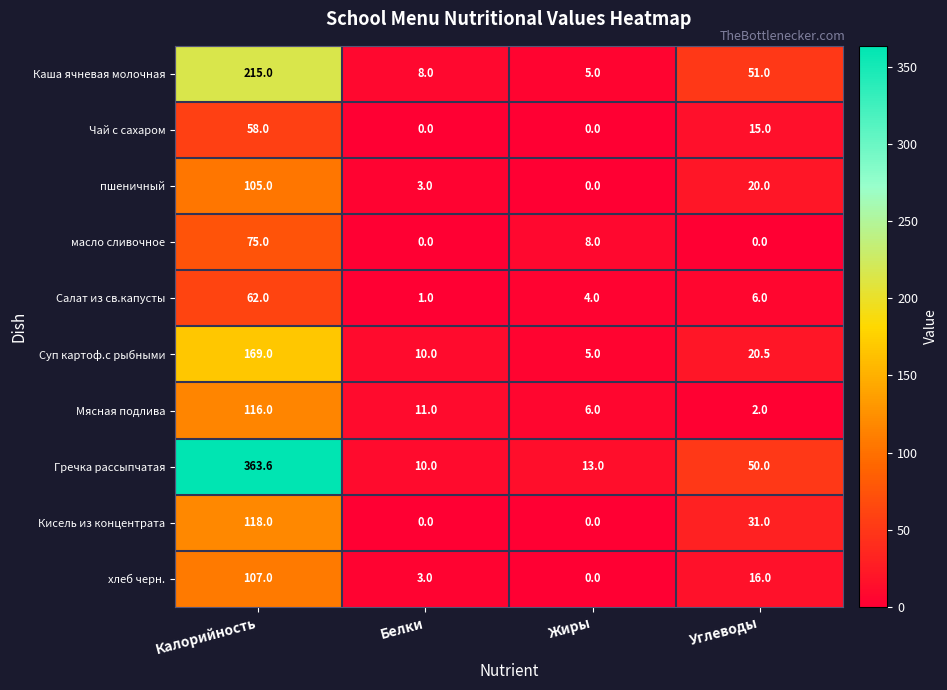

True or false: масло сливочное has a value of 8.0 at Жиры.

True